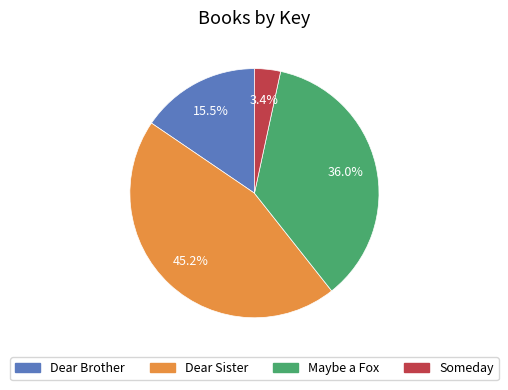

True or false: Someday accounts for 3% of the total.

True